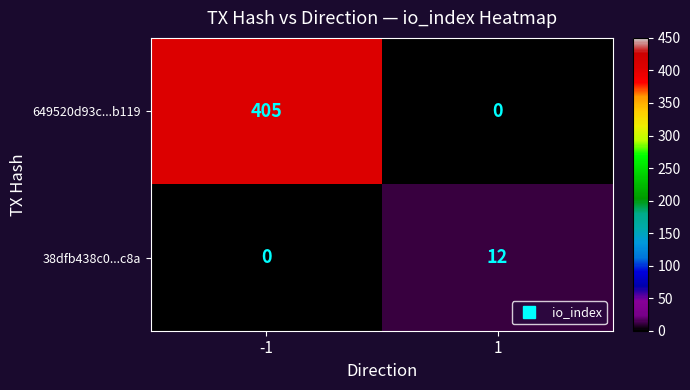

Rank the series at -1 from highest to lowest value.

649520d93c...b119, 38dfb438c0...c8a